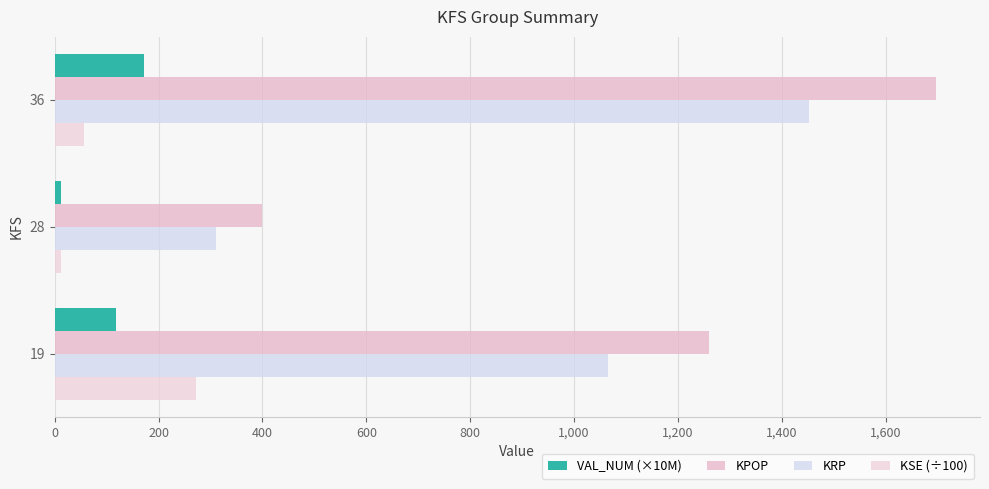

What is the minimum value for KPOP?

399.0